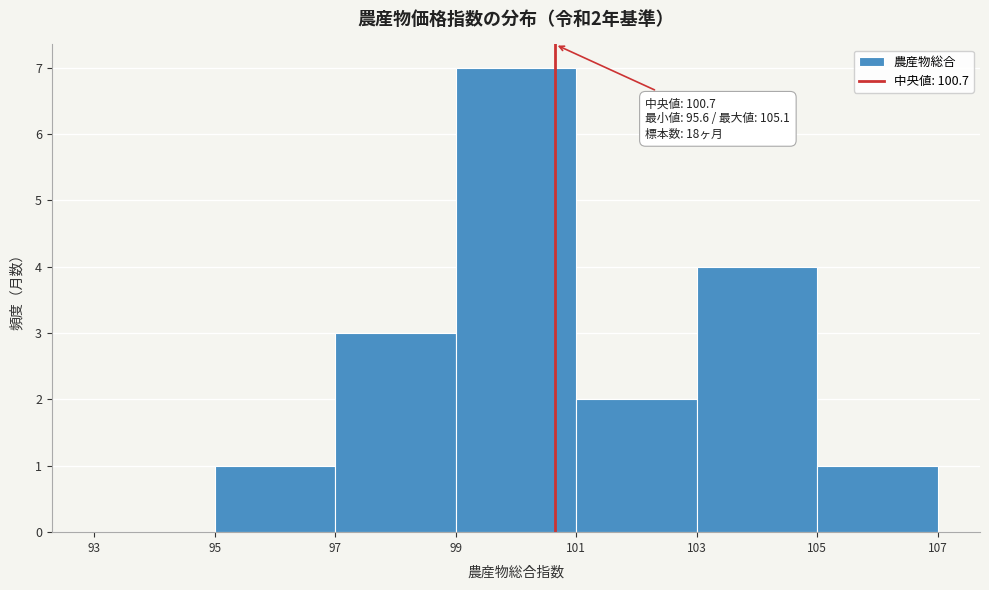

Over which range of the x-axis is the bar tallest?

99 to 101